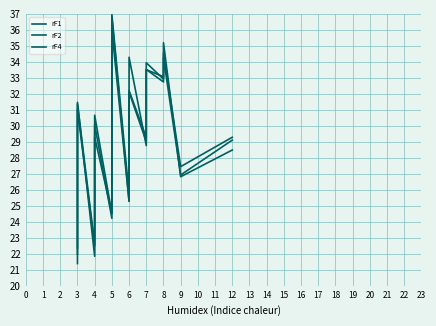

What is the sum of the rF1 values at 4 and 3?

48.8